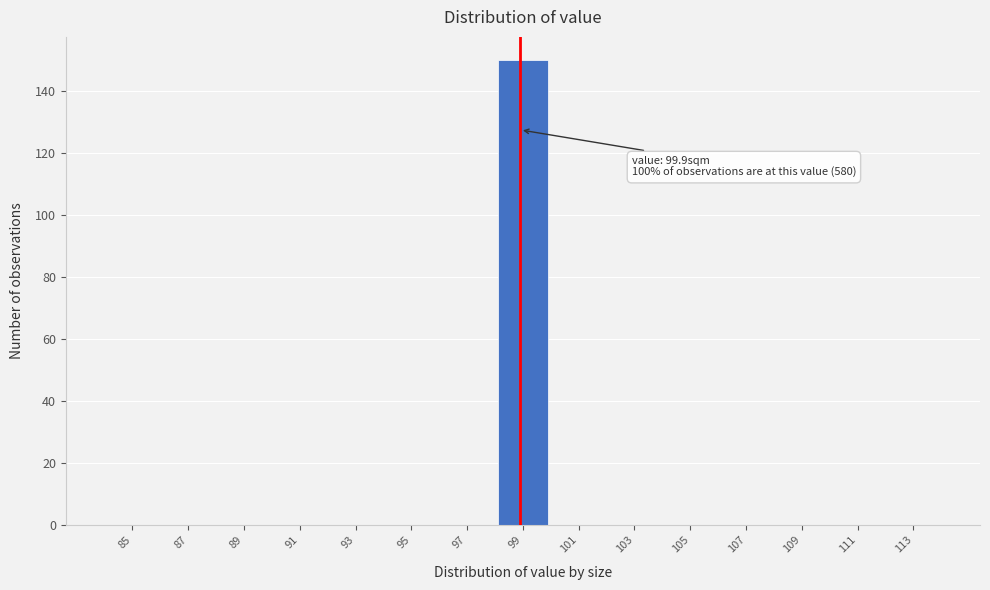

Reading right to left, extract all data points from this chart.

113=0	111=0	109=0	107=0	105=0	103=0	101=0	99=150	97=0	95=0	93=0	91=0	89=0	87=0	85=0